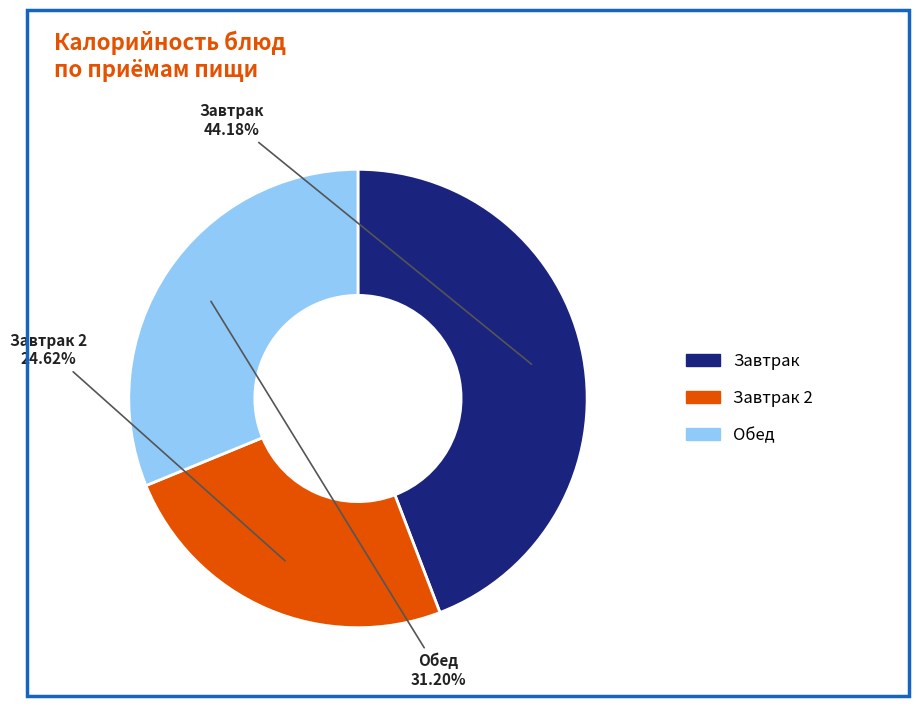

Is there any slice that represents more than half of the pie?

No